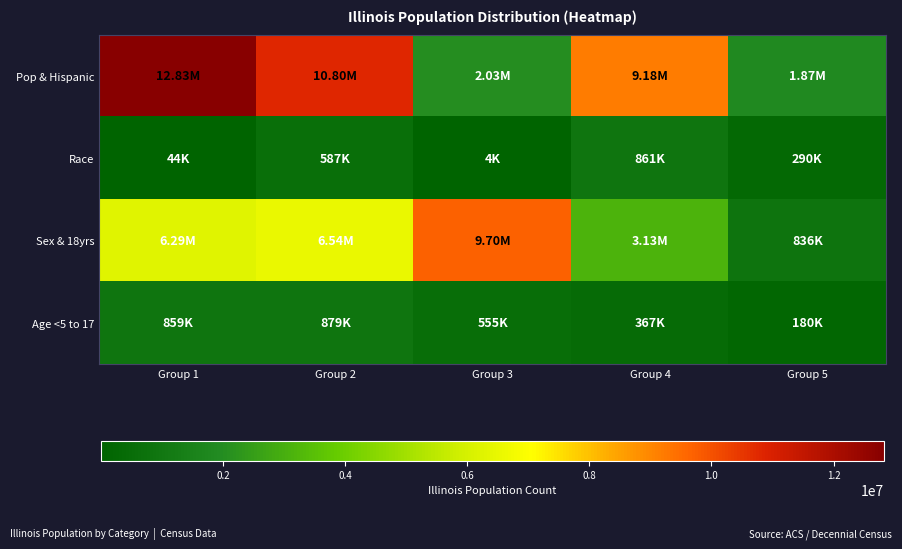

Reading left to right, extract all data points from this chart.

Pop & Hispanic: Group 1=12830632	Group 2=10803054	Group 3=2027578	Group 4=9177877	Group 5=1866414
Race: Group 1=43963	Group 2=586934	Group 3=4050	Group 4=861412	Group 5=289982
Sex & 18yrs: Group 1=6292276	Group 2=6538356	Group 3=9701453	Group 4=3129179	Group 5=835577
Age <5 to 17: Group 1=859405	Group 2=879448	Group 3=554749	Group 4=367343	Group 5=179613